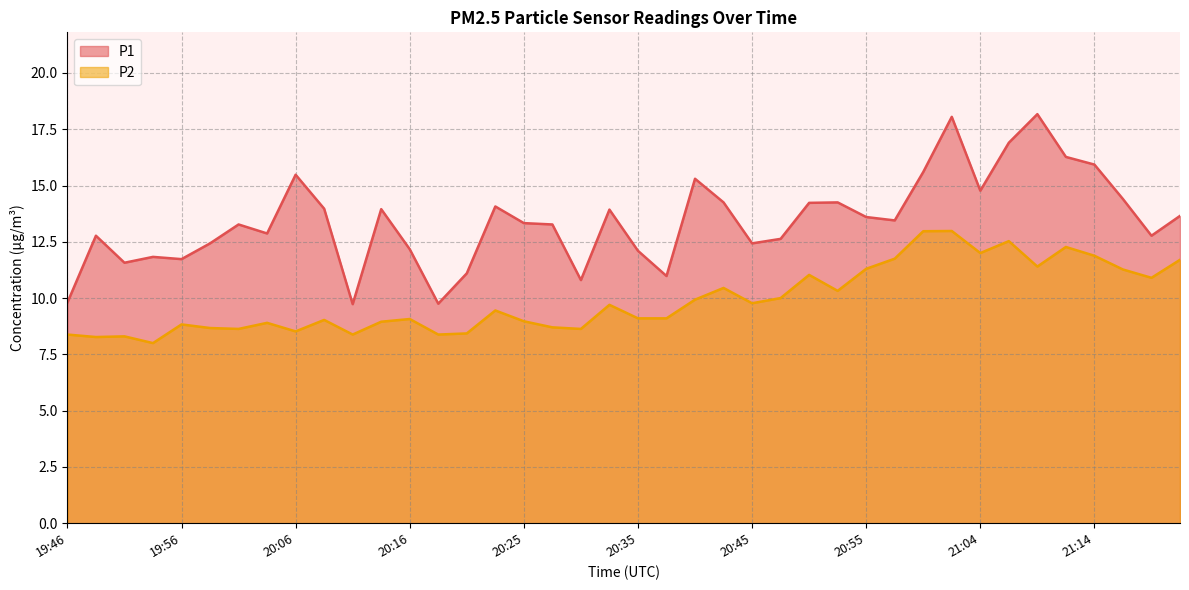

At which category is the sum across all series the highest?

21:02